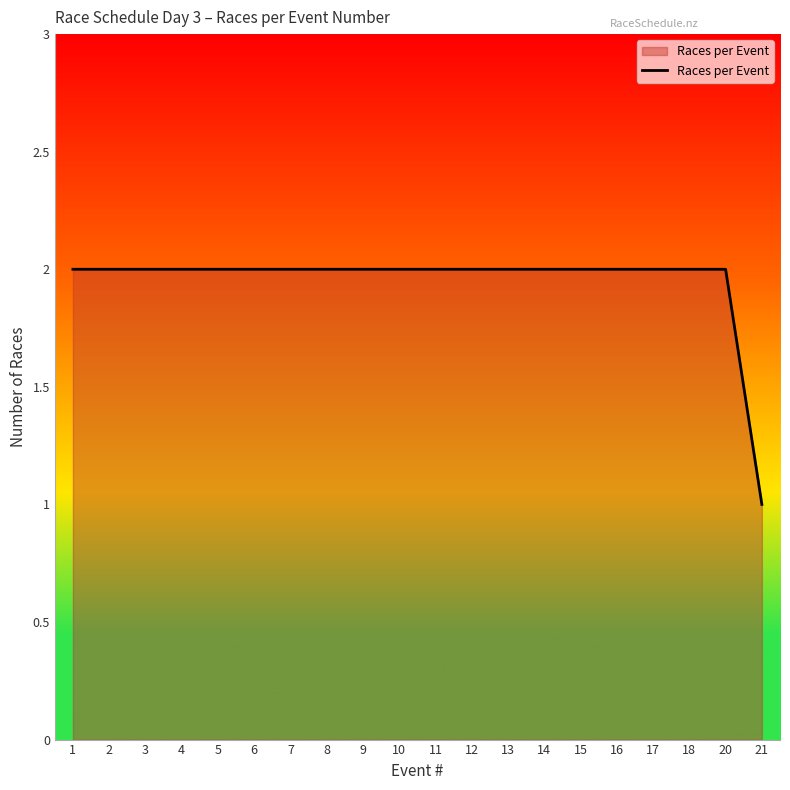

What is the difference between the maximum and minimum values?

1